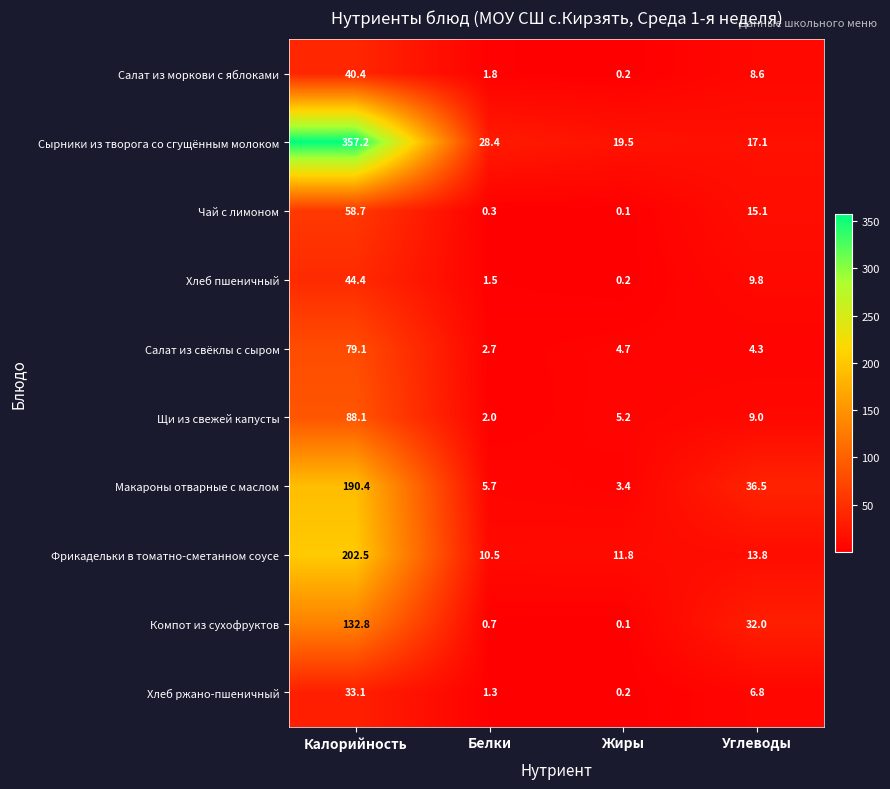

What is the average value of the Салат из свёклы с сыром series?

22.7